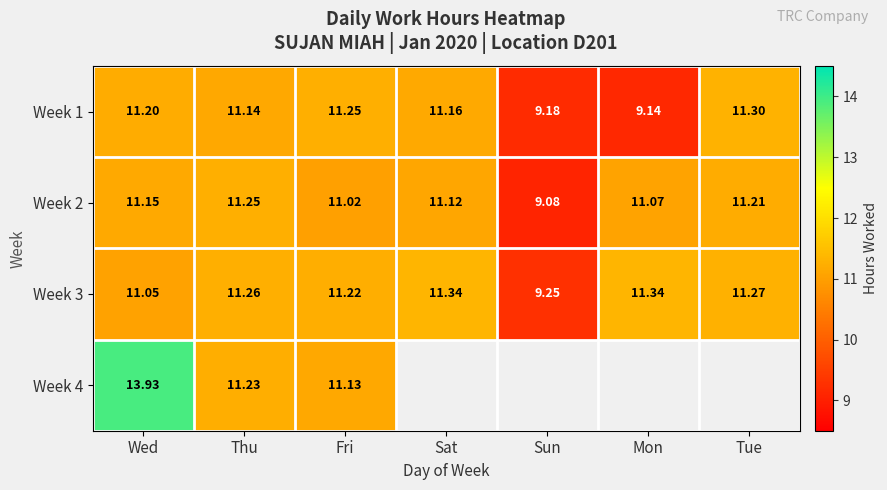

Which category has the highest value in the Week 2 series?

Thu